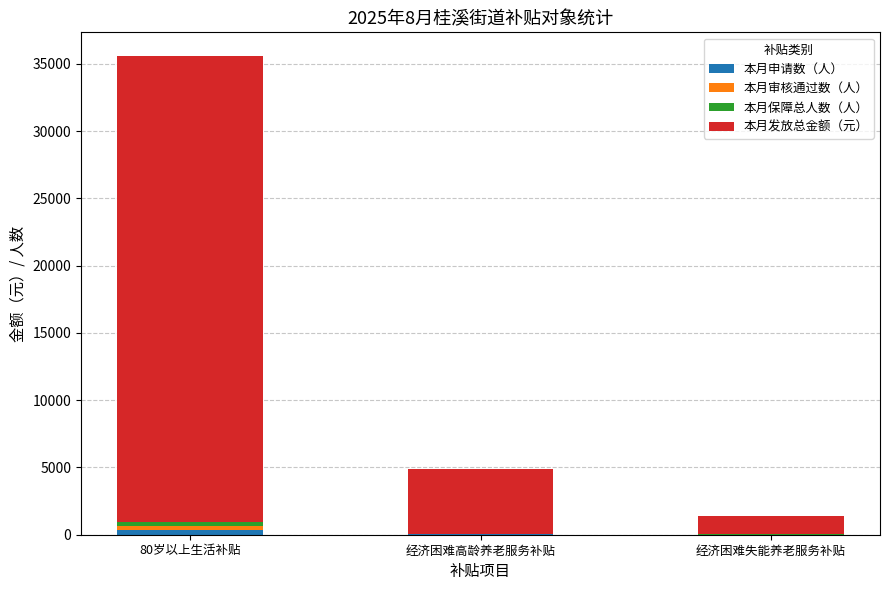

At which category is the sum across all series the highest?

80岁以上生活补贴